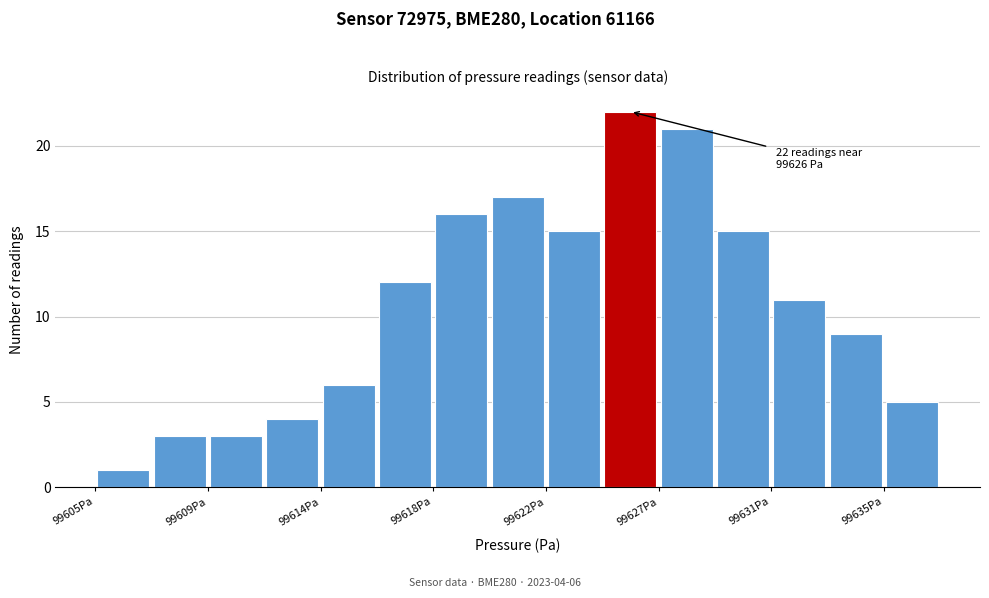

Which range on the x-axis has the tallest bar?

99624.5 to 99626.5